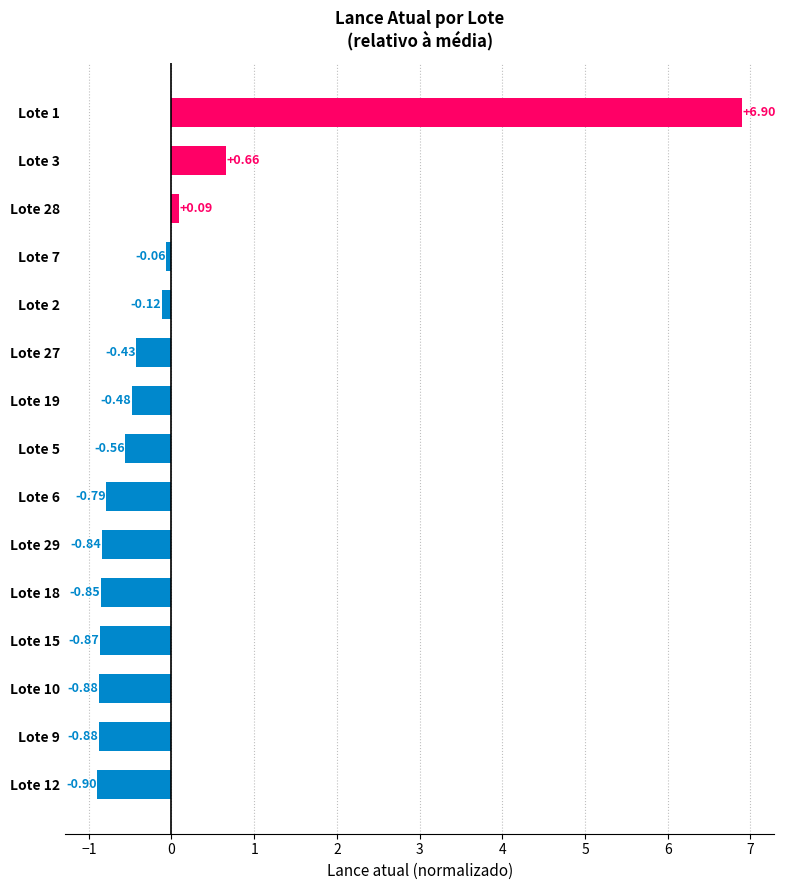

What is the change in value from Lote 5 to Lote 1?

+7.5